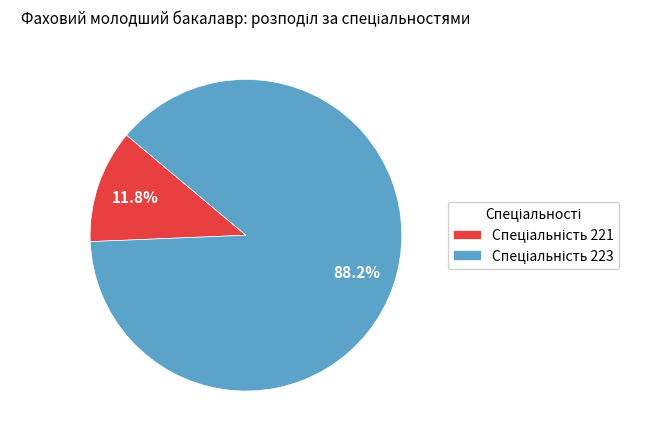

Does any single category account for the majority?

Yes